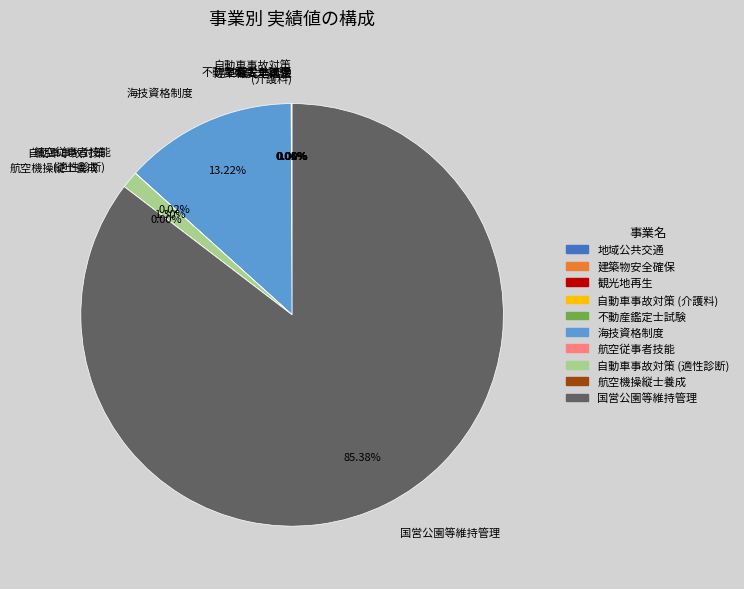

To the nearest percent, what is the average slice percentage?

10%